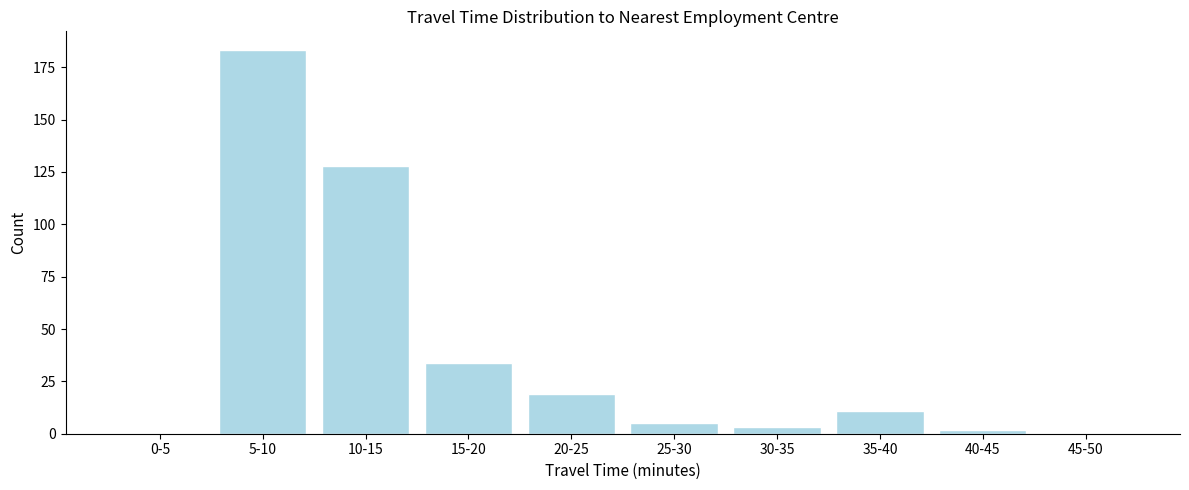

Reading right to left, what are all the values shown in this chart?

45-50=0	40-45=2	35-40=11	30-35=3	25-30=5	20-25=19	15-20=34	10-15=128	5-10=183	0-5=0